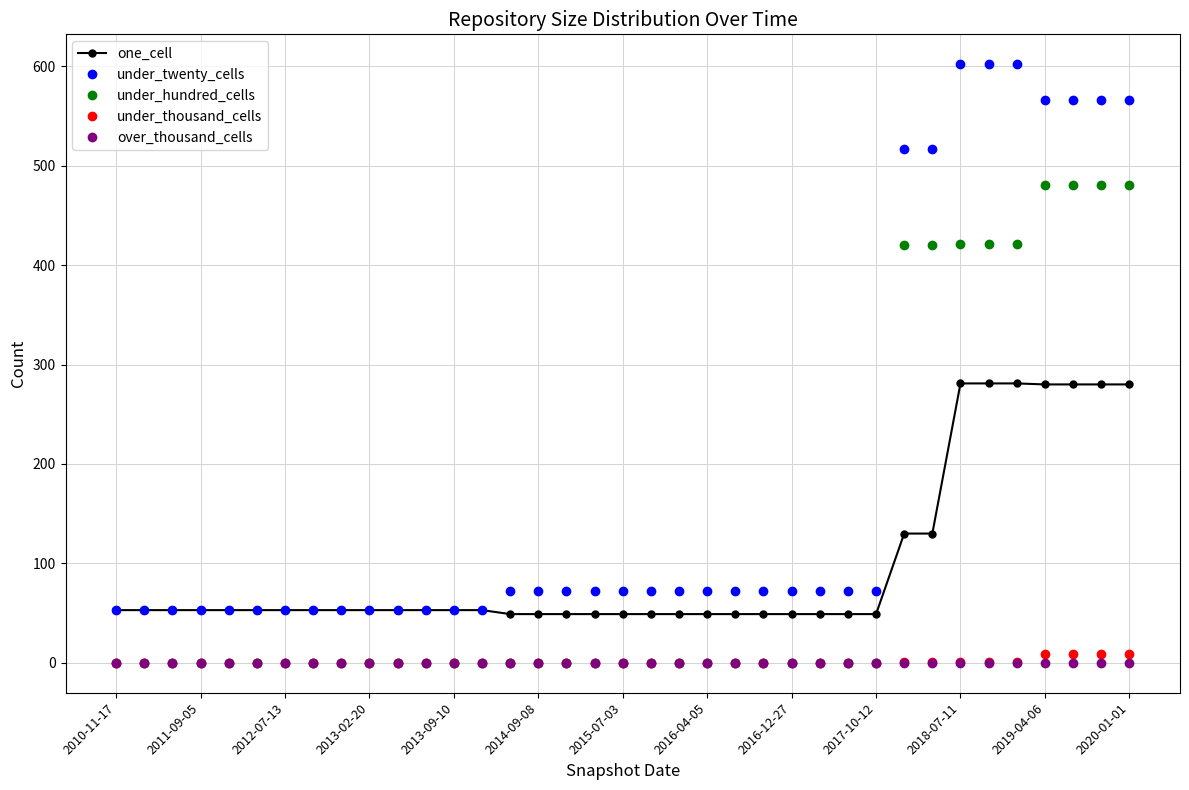

True or false: under_twenty_cells and under_thousand_cells cross at least once.

False